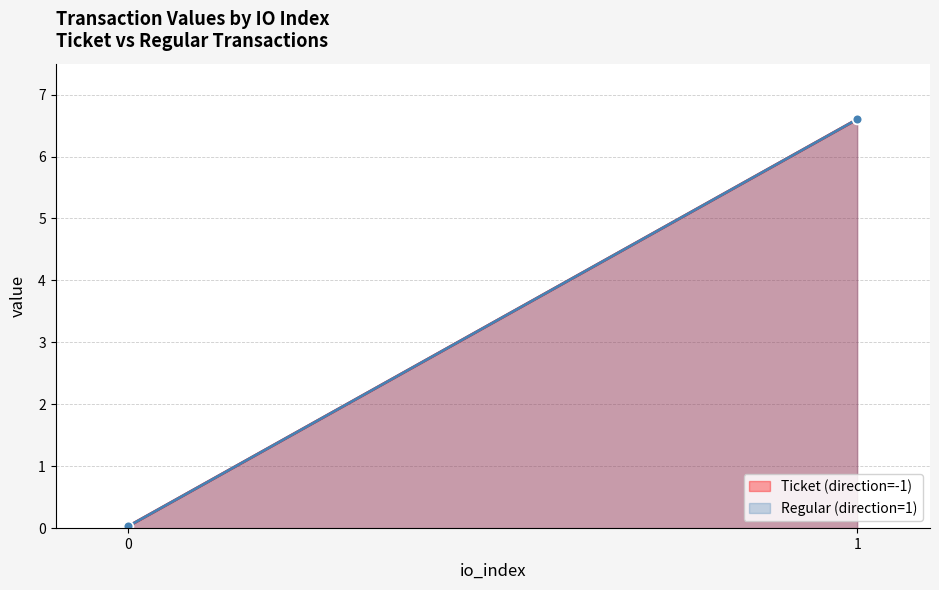

Between 0 and 1, which is larger?

1